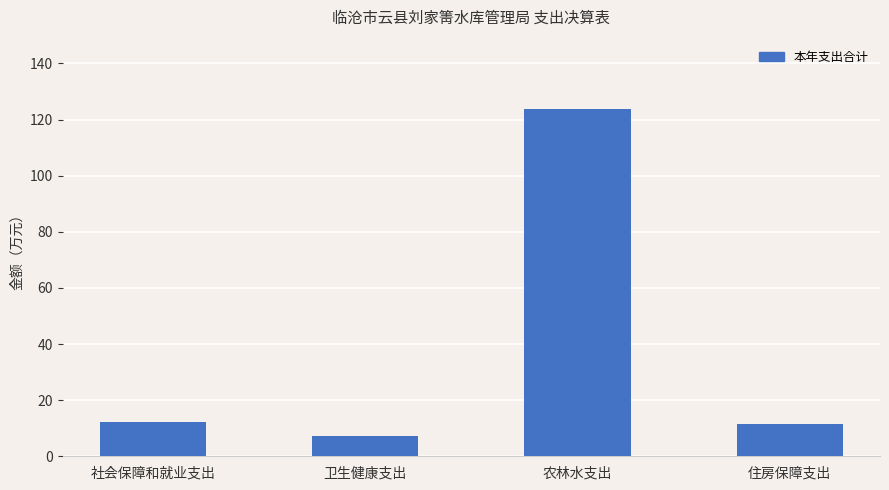

Reading left to right, what are all the values shown in this chart?

社会保障和就业支出=12.2	卫生健康支出=7.2	农林水支出=123.7	住房保障支出=11.4